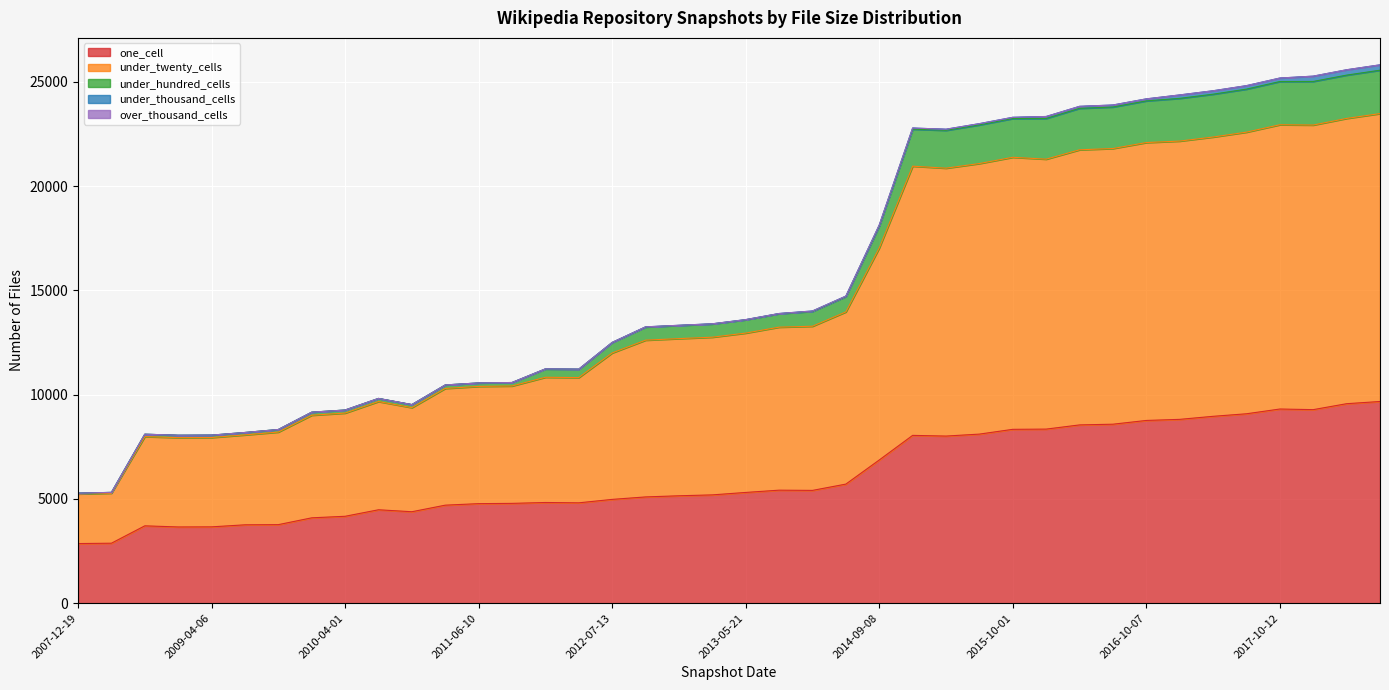

Does the chart display data point markers on the line(s)?

No